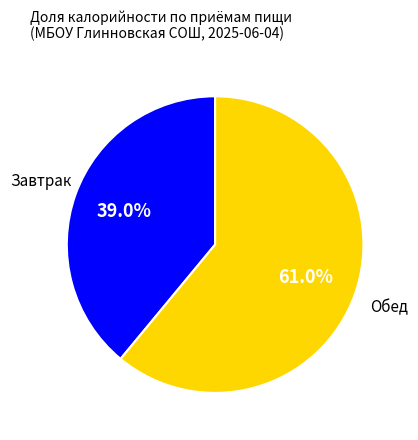

What percentage is NOT represented by Обед?

39.0%